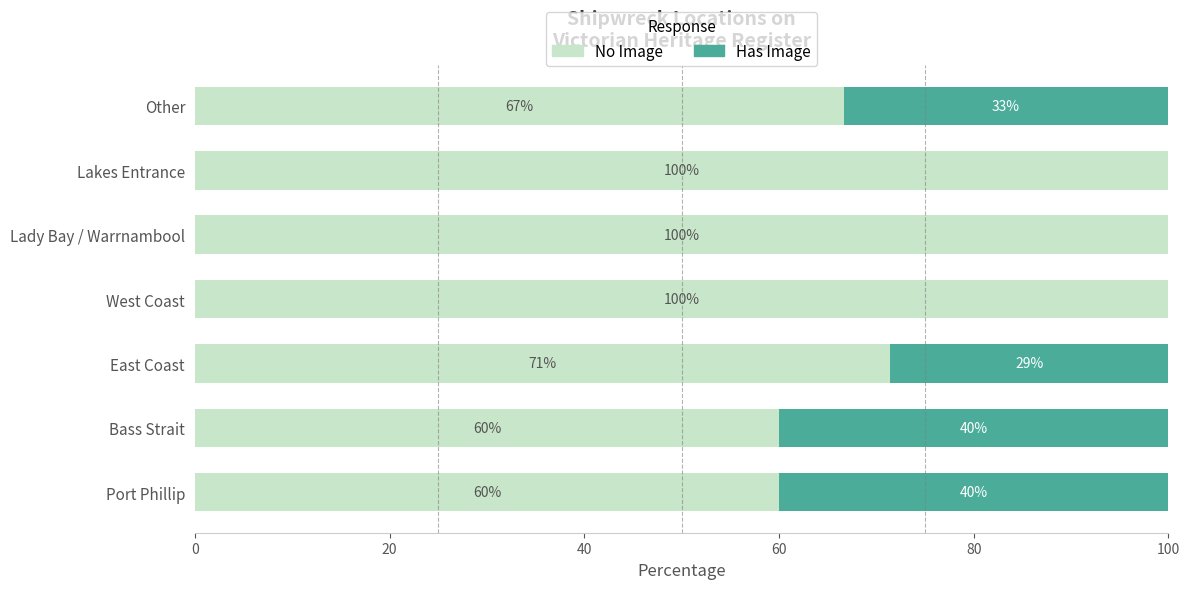

What is the total value across all series at East Coast?

100.0